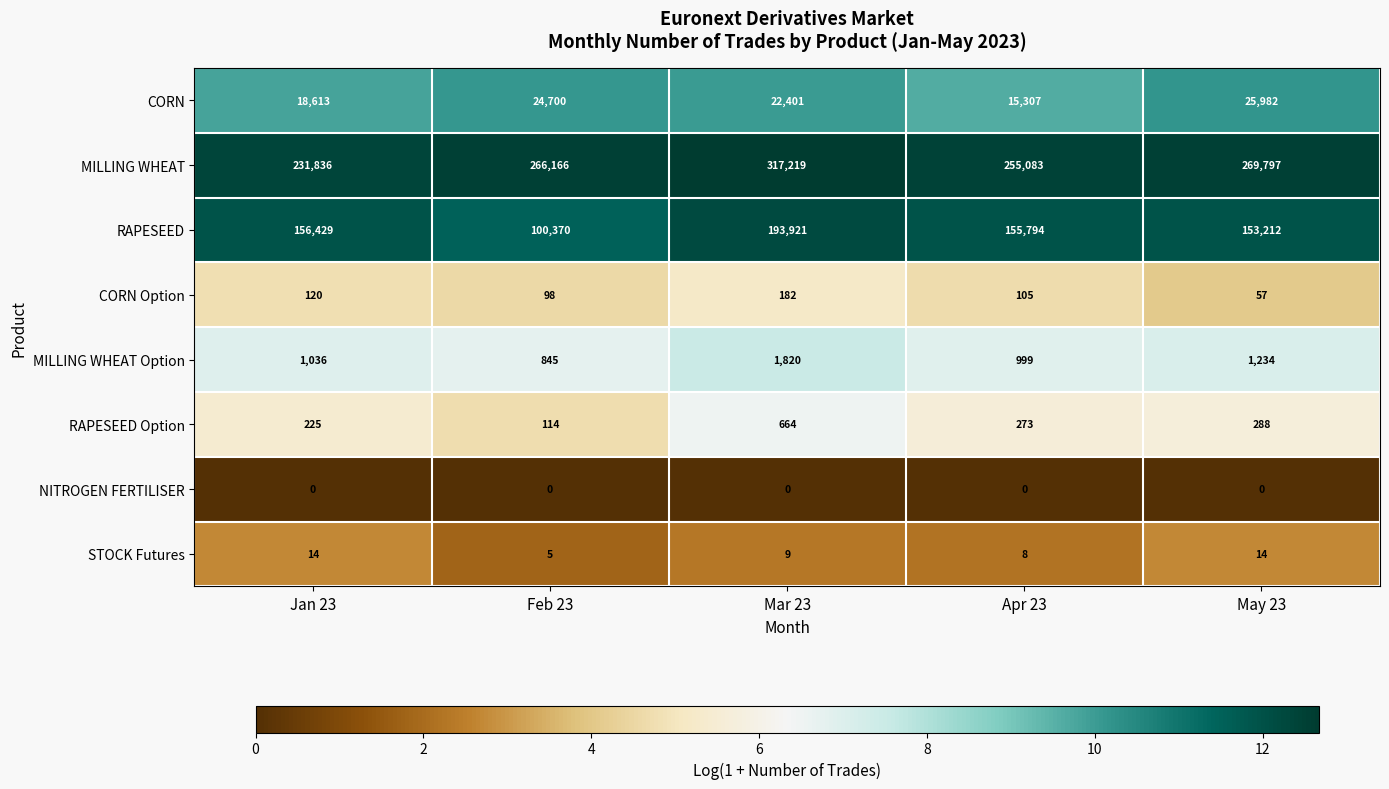

Which series has the widest spread of values?

RAPESEED